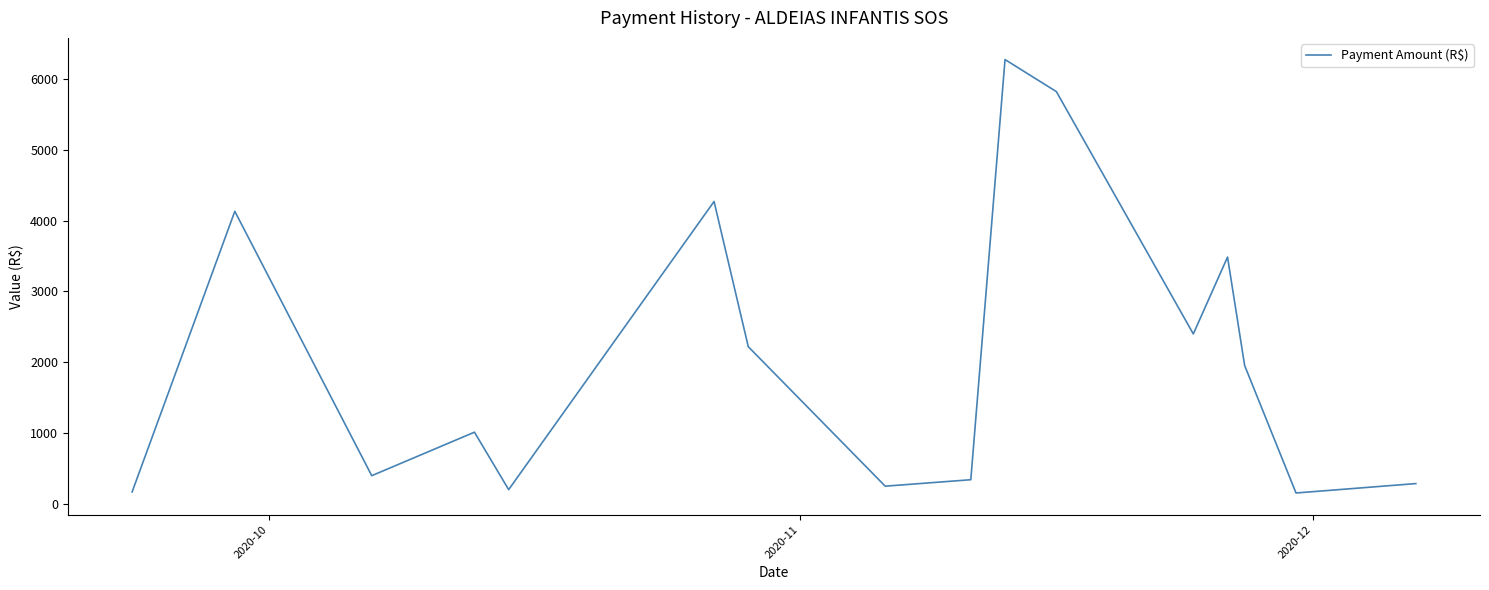

What is the difference between the maximum and minimum values?

6123.9